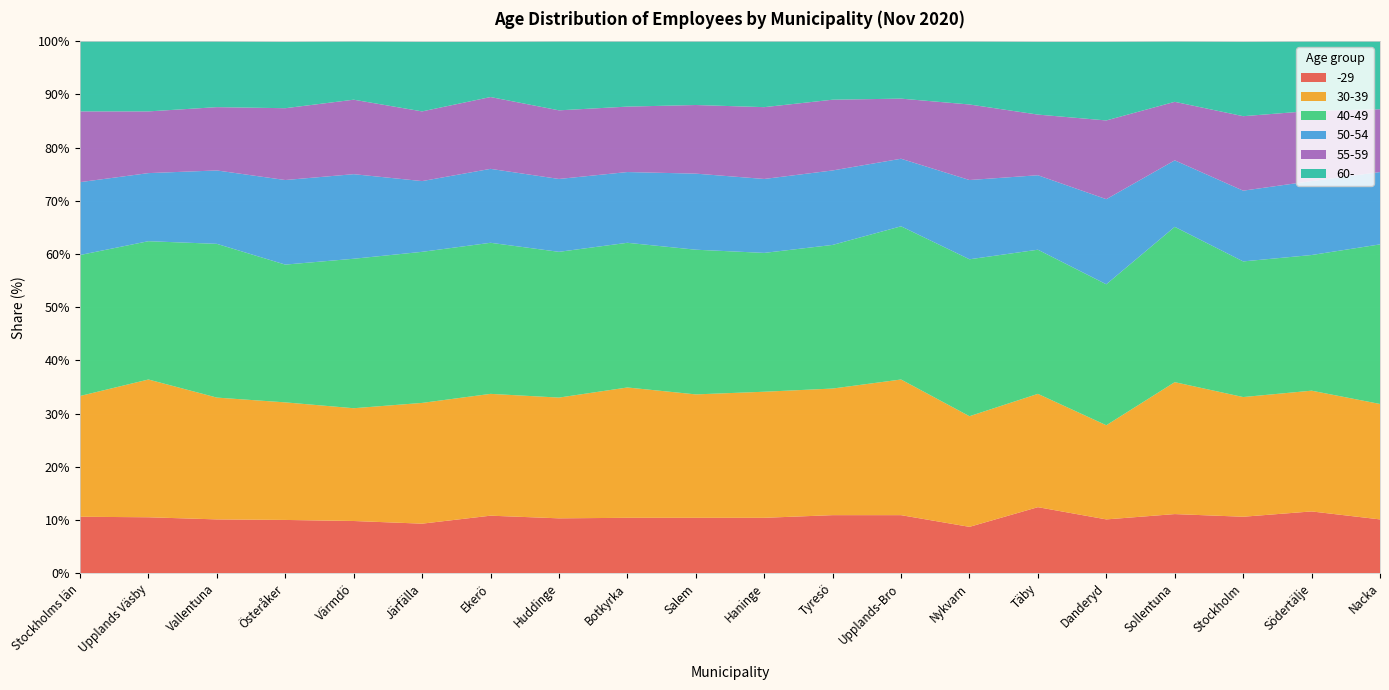

Reading left to right, what are all the values shown in this chart?

-29: 10.6	10.5	10.1	10.0	9.8	9.3	10.8	10.3	10.4	10.4	10.4	10.9	10.9	8.7	12.4	10.1	11.1	10.6	11.6	10.1
30-39: 22.7	25.9	22.9	22.1	21.2	22.7	22.9	22.7	24.5	23.2	23.7	23.8	25.5	20.8	21.3	17.7	24.8	22.5	22.7	21.7
40-49: 26.5	26.0	28.9	25.9	28.1	28.4	28.4	27.4	27.2	27.2	26.1	27.0	28.8	29.5	27.1	26.5	29.2	25.5	25.5	30.0
50-54: 13.7	12.8	13.8	15.9	15.9	13.3	13.9	13.7	13.3	14.3	13.9	14.0	12.7	14.9	14.0	16.0	12.5	13.3	13.9	13.6
55-59: 13.3	11.6	11.9	13.5	14.0	13.1	13.5	12.9	12.3	12.9	13.5	13.3	11.3	14.2	11.4	14.8	11.0	14.0	13.2	11.8
60-: 13.2	13.2	12.4	12.5	11.0	13.1	10.4	13.0	12.3	12.0	12.4	11.0	10.8	11.9	13.7	14.8	11.4	14.0	13.1	12.8